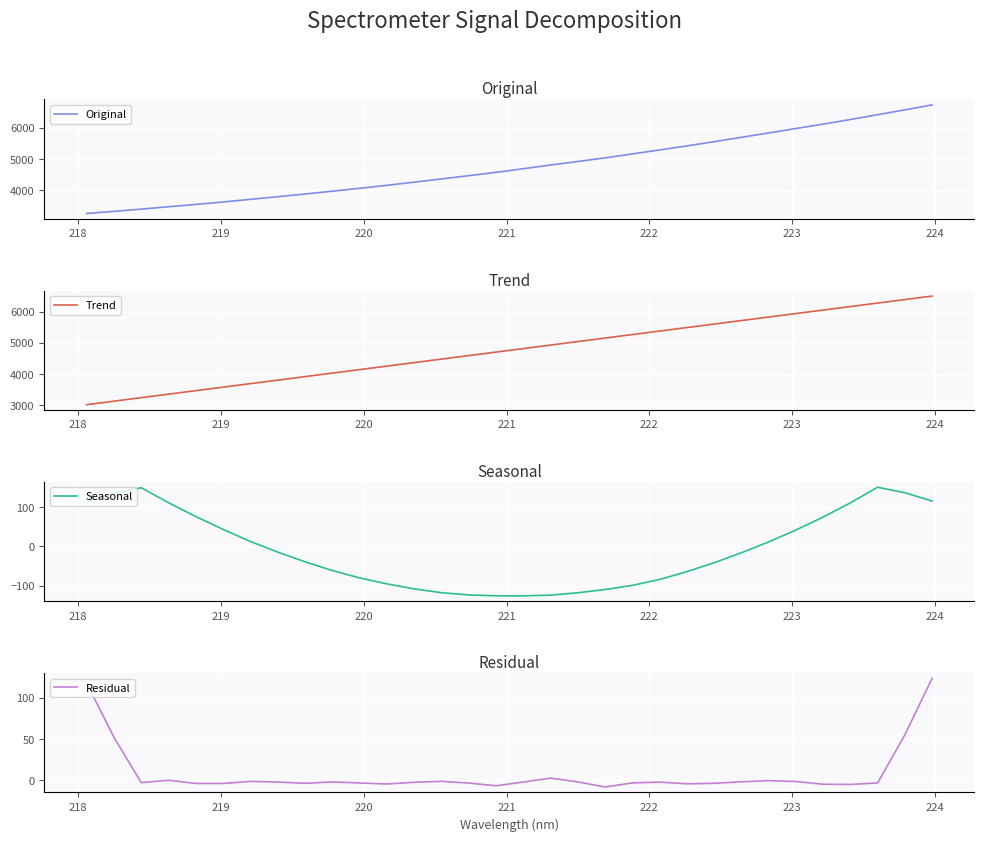

What is the highest value of the Original series?

6738.5